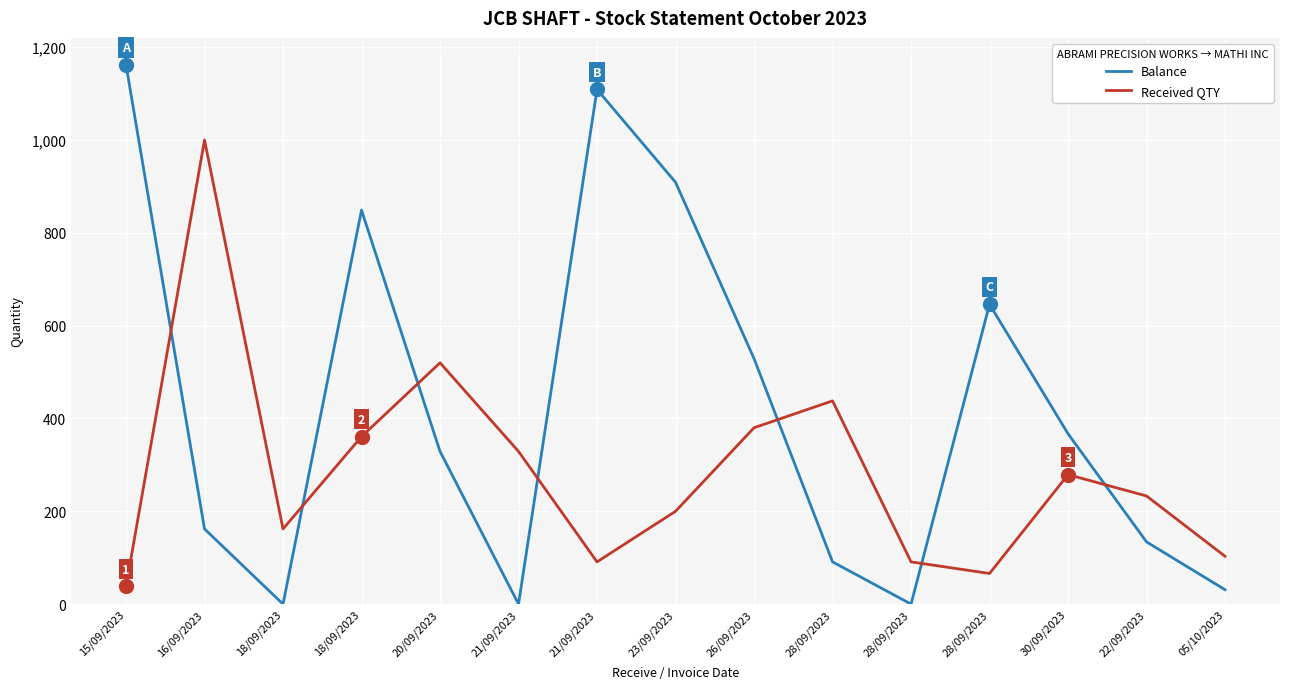

Reading left to right, extract all data points from this chart.

Balance: 1162	162	0	849	329	0	1109	909	529	91	0	646	367	134	31
Received QTY: 38	1000	162	361	520	329	91	200	380	438	91	66	279	233	103